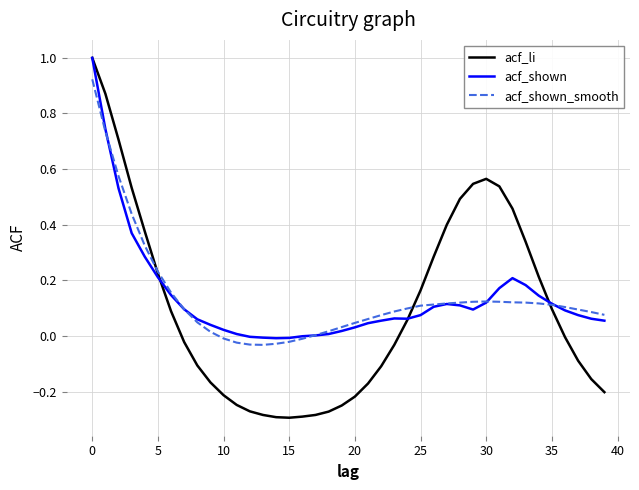

What is the maximum value for acf_shown?

1.0